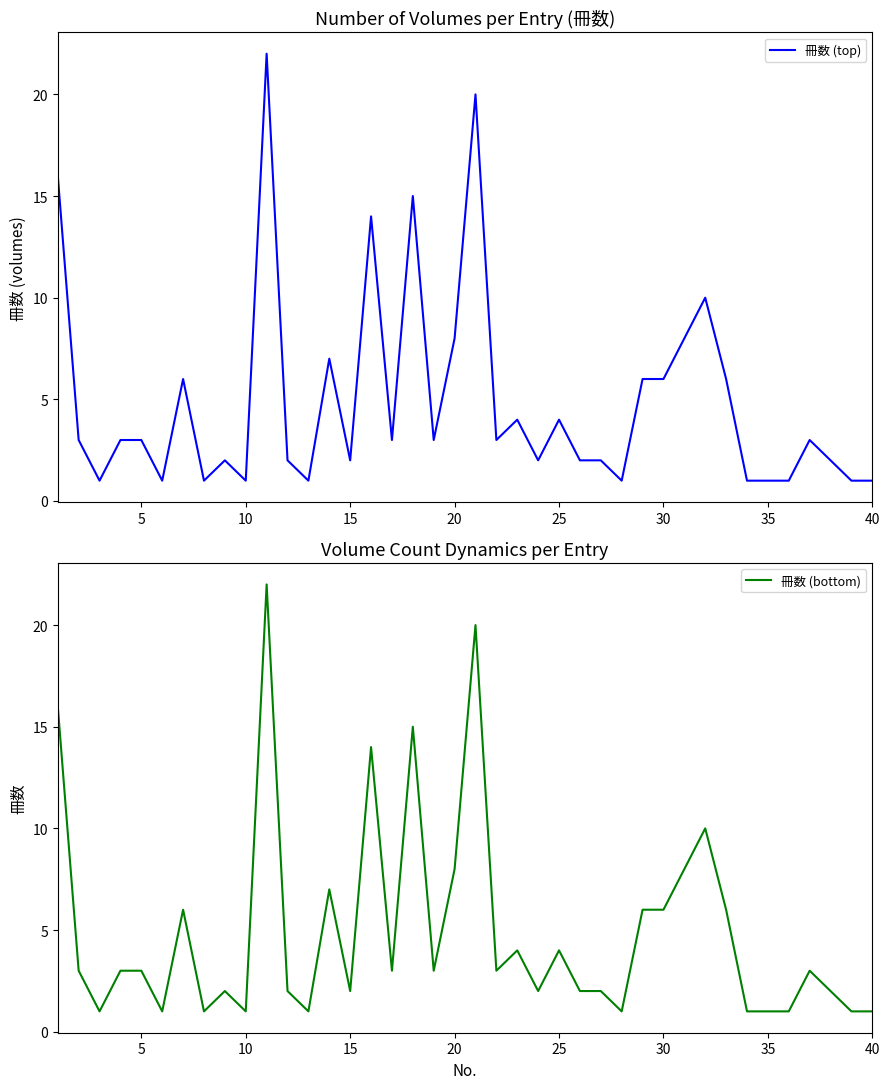

Is it true that 冊数 (bottom) equals 1 at 15?

False